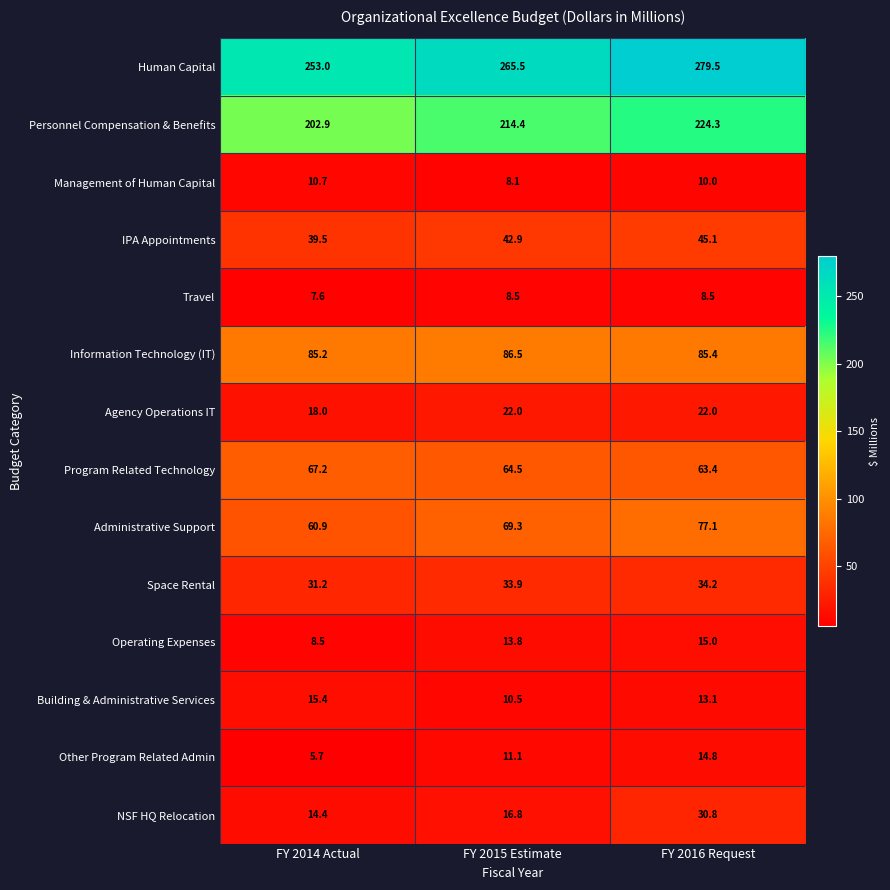

What is the spread (max minus min) of values at FY 2015 Estimate?

257.4